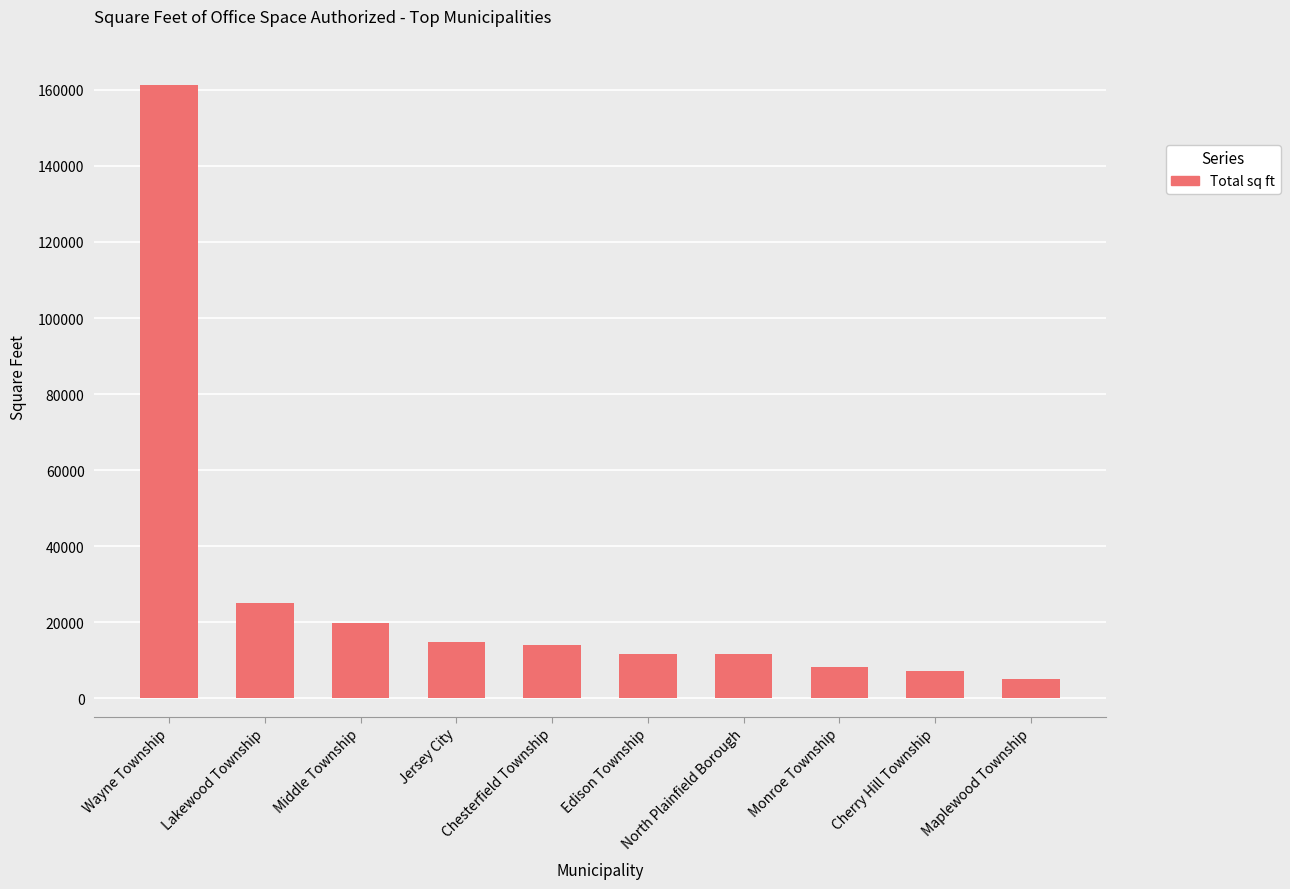

What is the change in value from Lakewood Township to Cherry Hill Township?

-17957